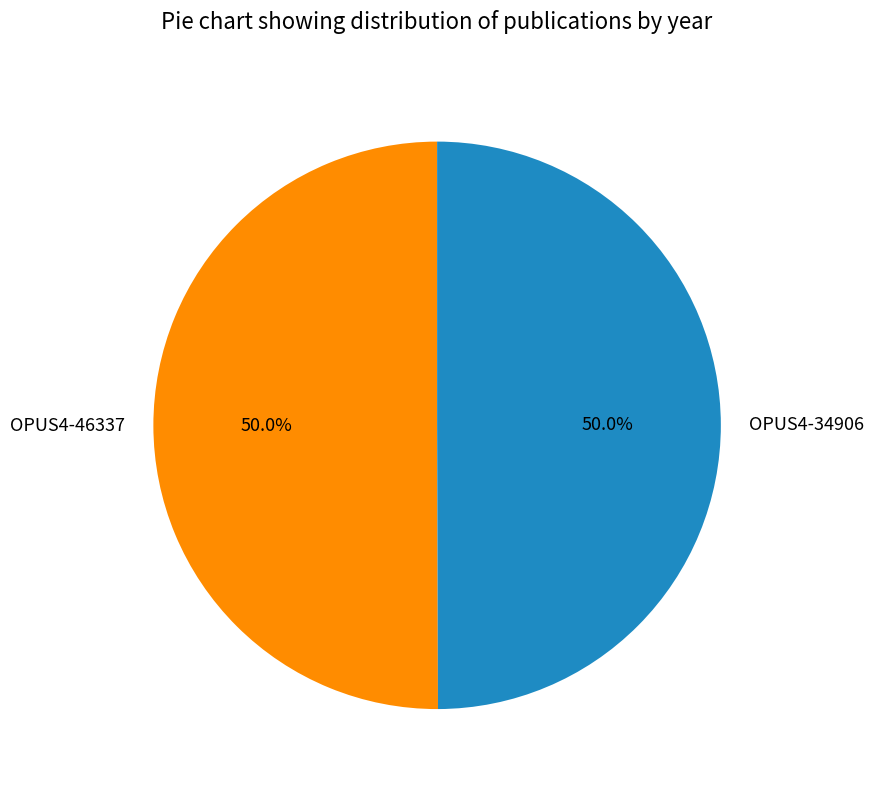

The OPUS4-34906 slice represents 56% of the pie. True or false?

False